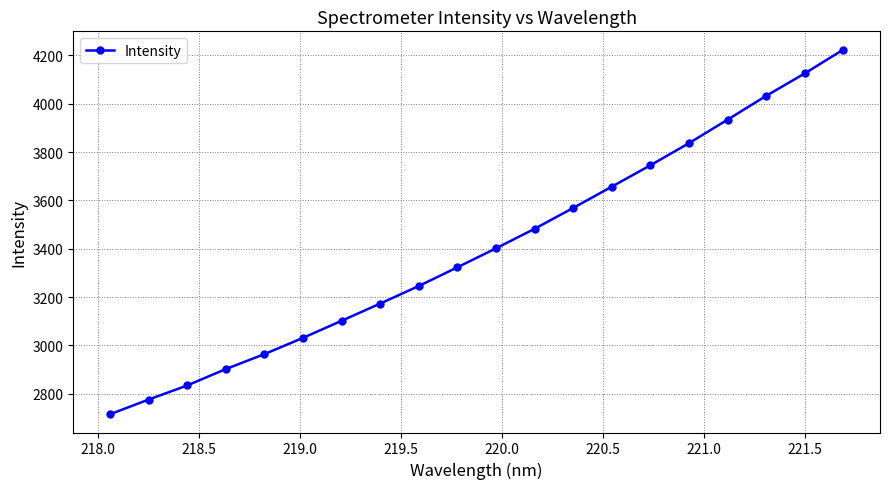

What is the value of the 8th point from the left?

3173.4